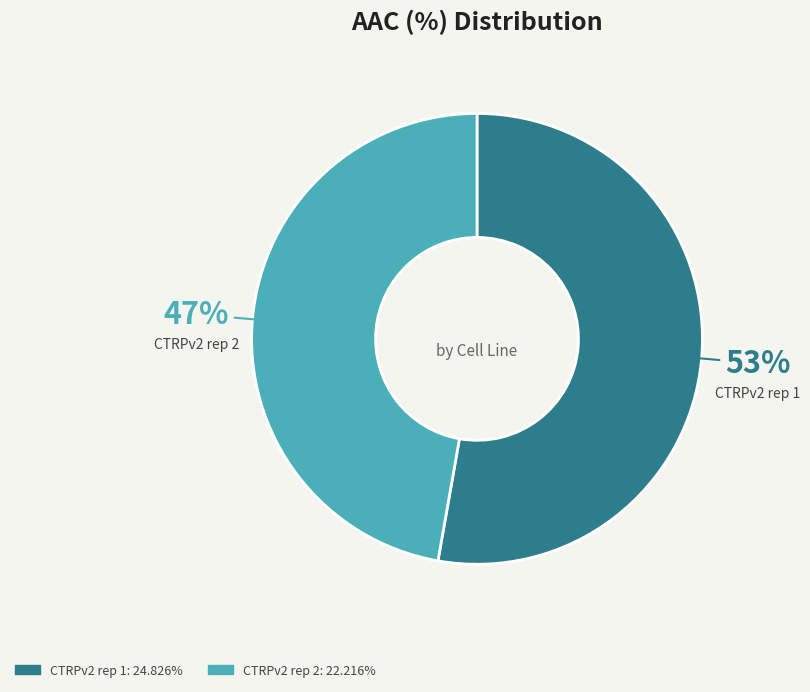

What is the largest slice in the pie chart?

CTRPv2 rep 1